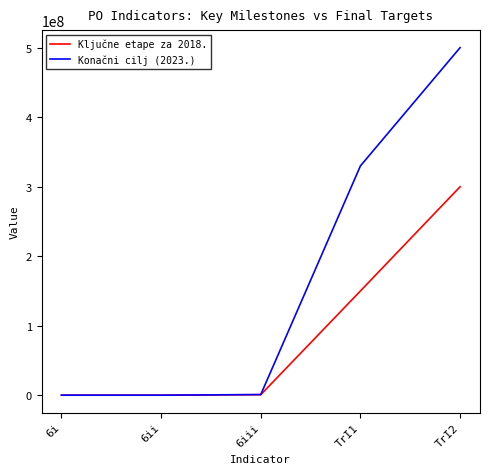

What is the difference between the maximum and minimum values in the Konačni cilj (2023.) series?

500205745